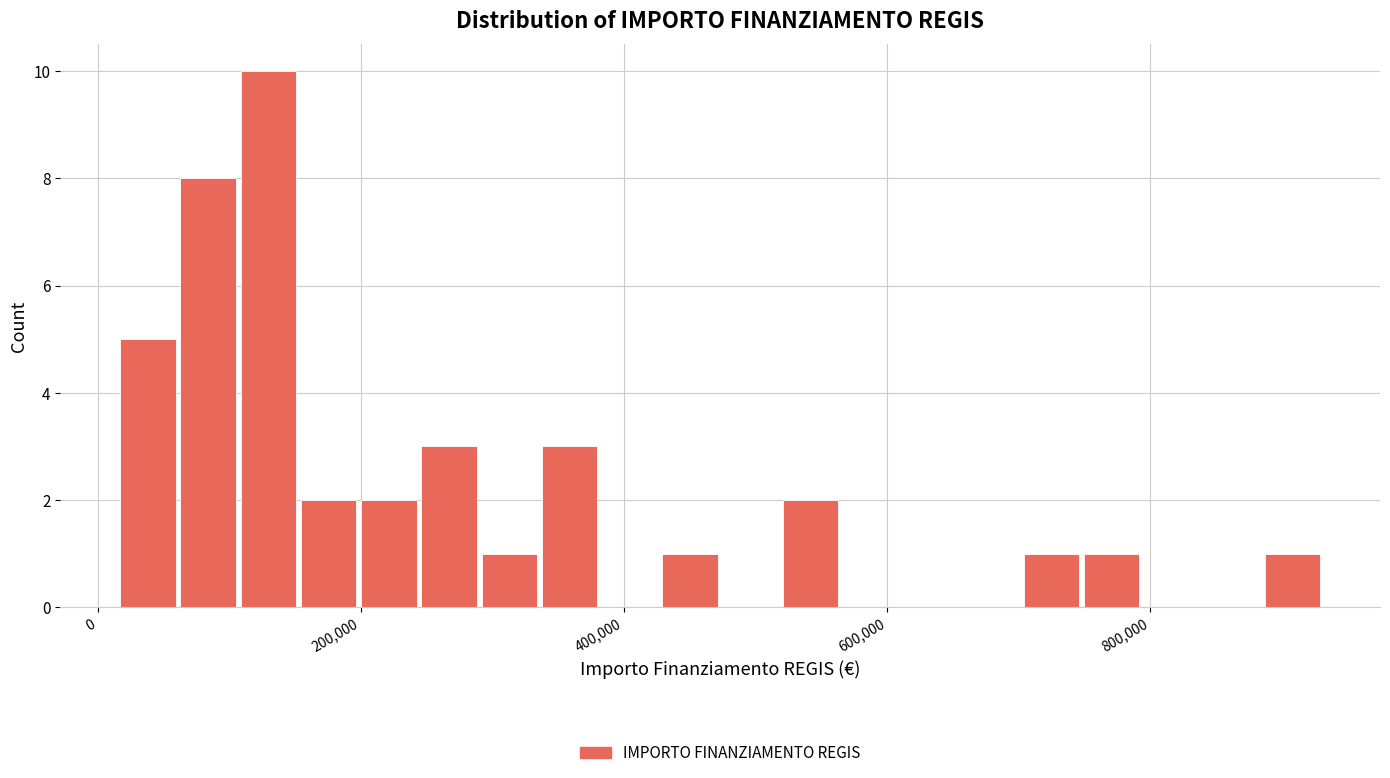

Read against the x-axis, roughly where is the centre of the tallest bar?

120000